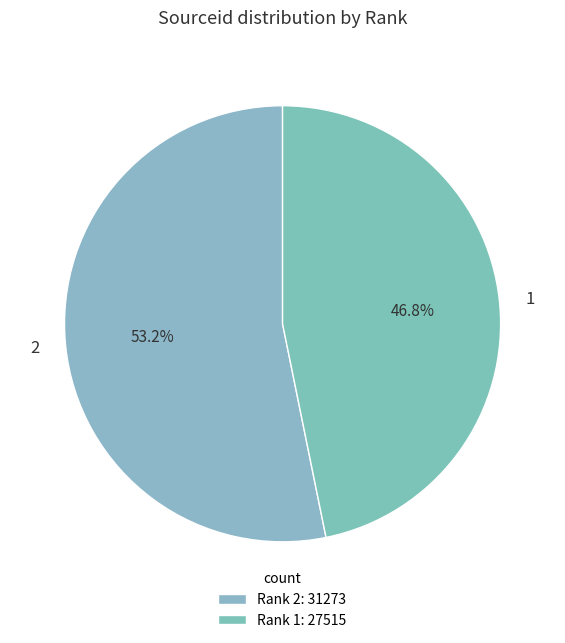

Approximately how many times larger is the value at 1 compared to 2?

0.9